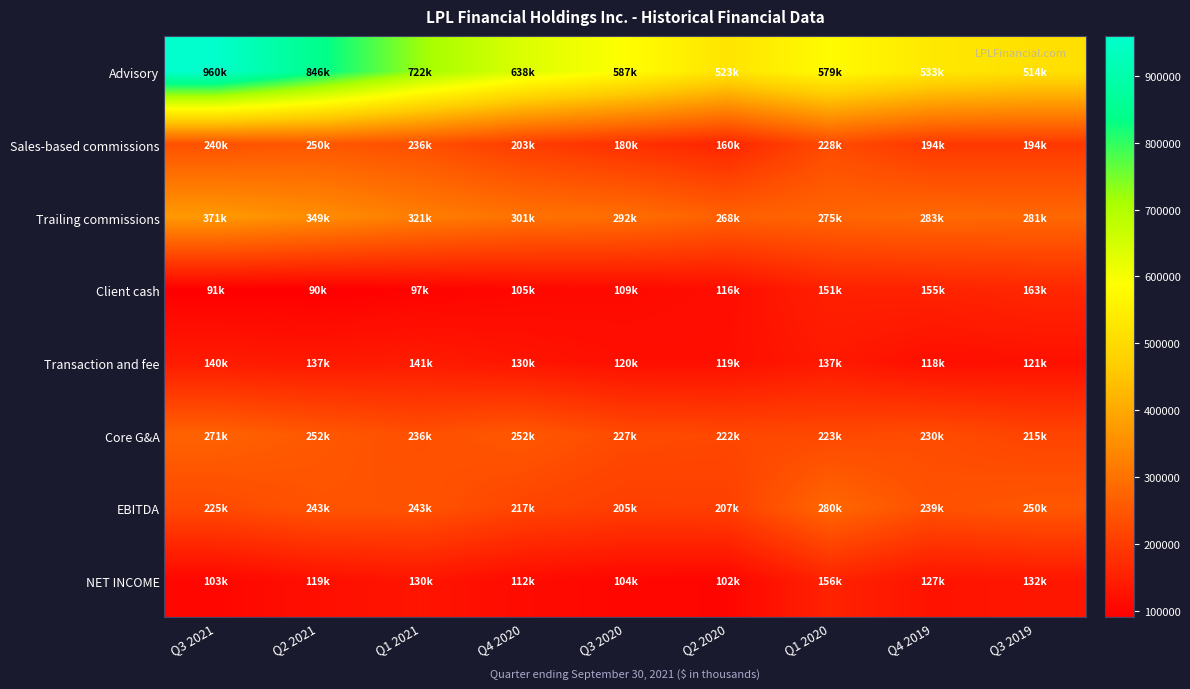

Between Q4 2019 and Q4 2020, which is larger?

Q4 2020